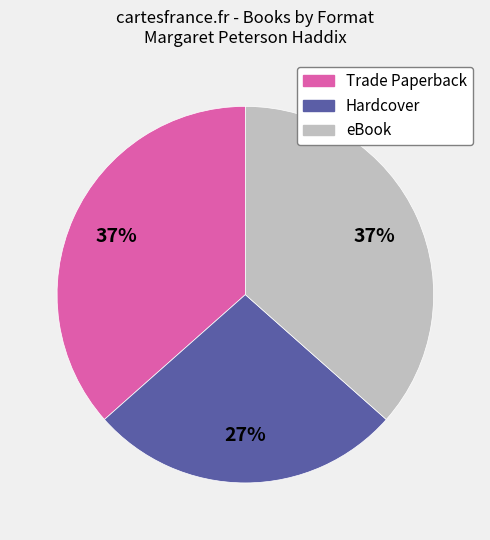

Approximately how many times larger is the value at Hardcover compared to Trade Paperback?

0.7